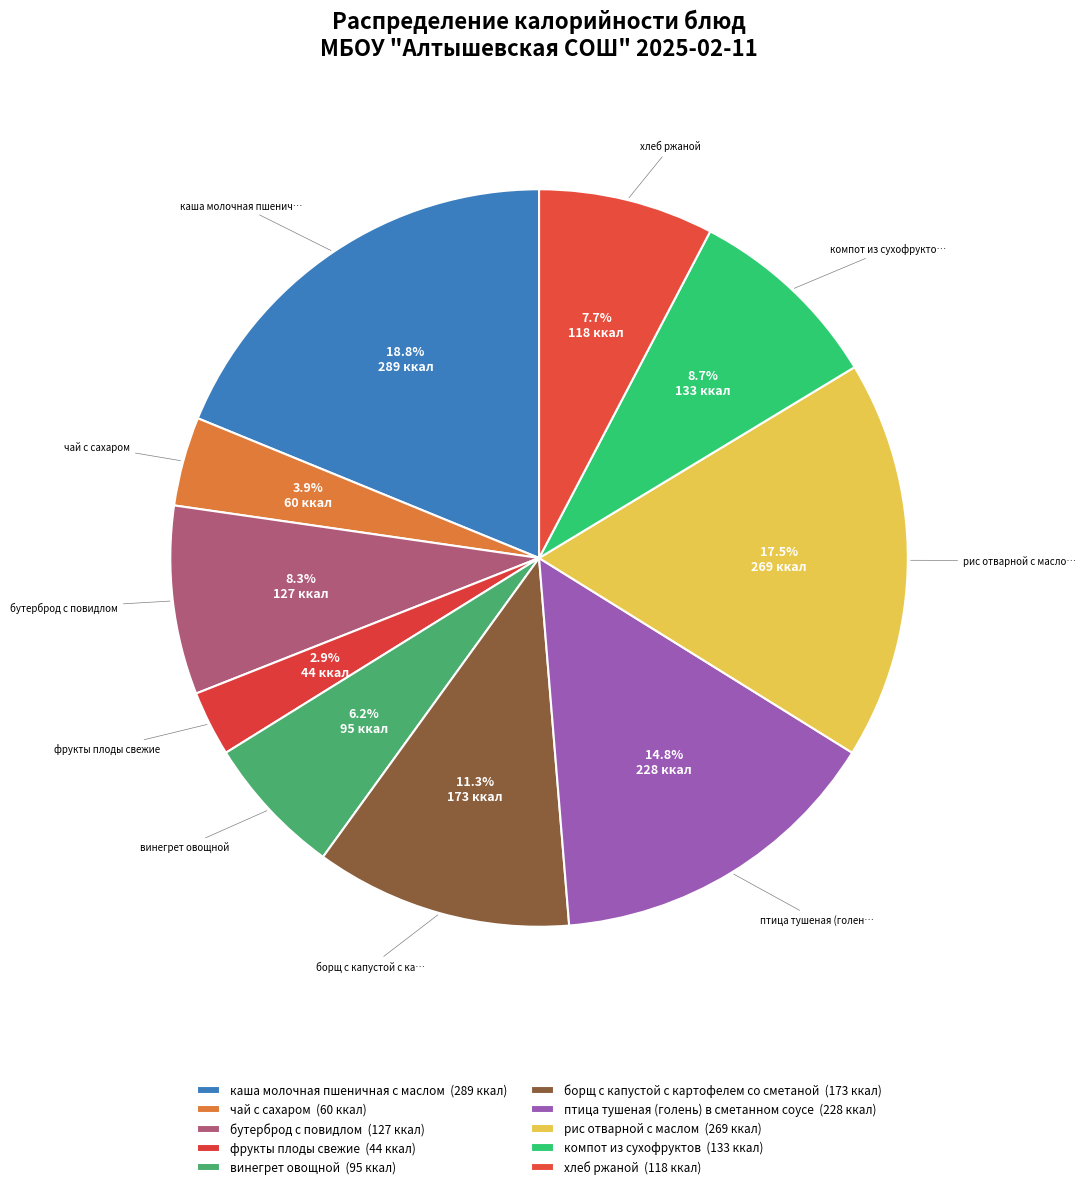

How many slices are in this pie chart?

10